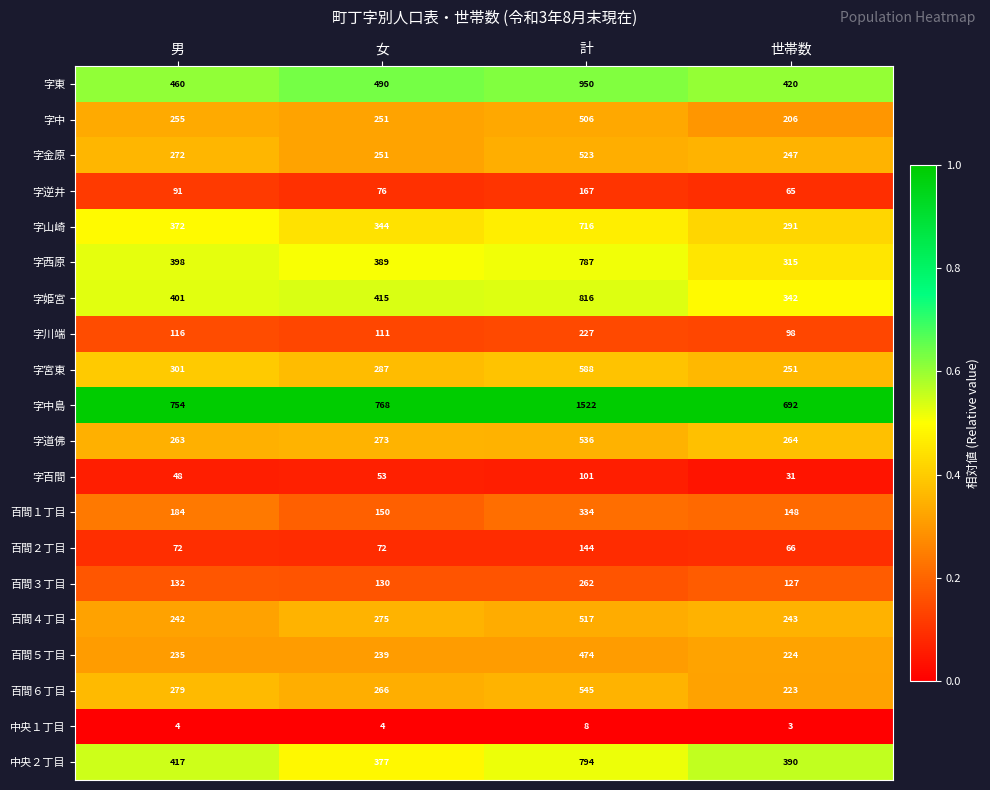

What is the sum of all 字中島 values?

3736